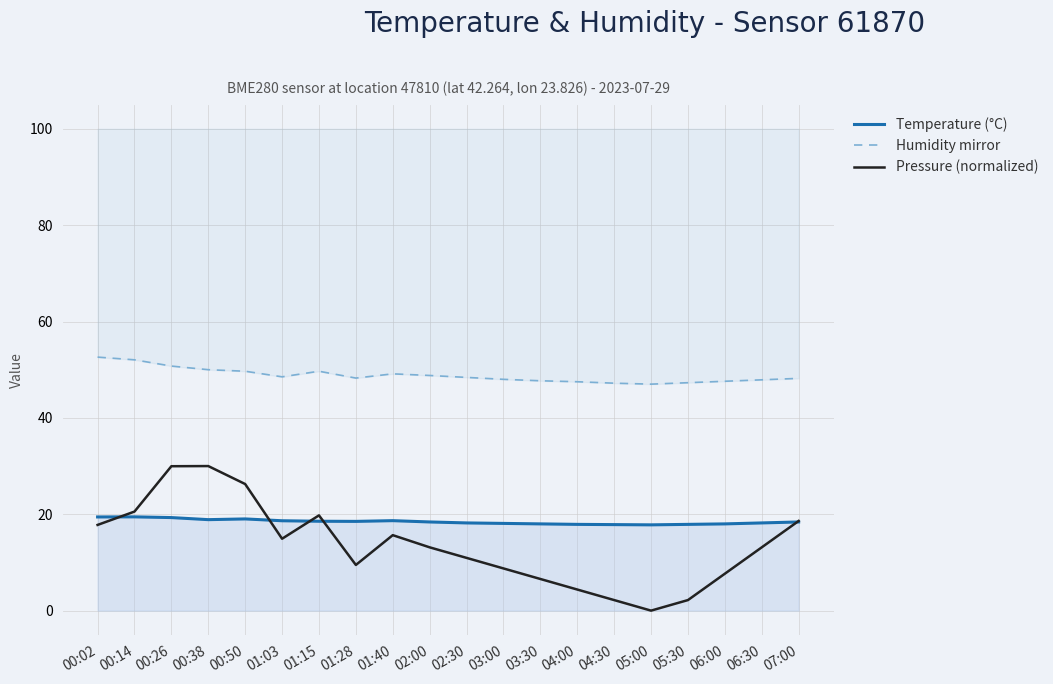

How many distinct data groups are displayed?

3